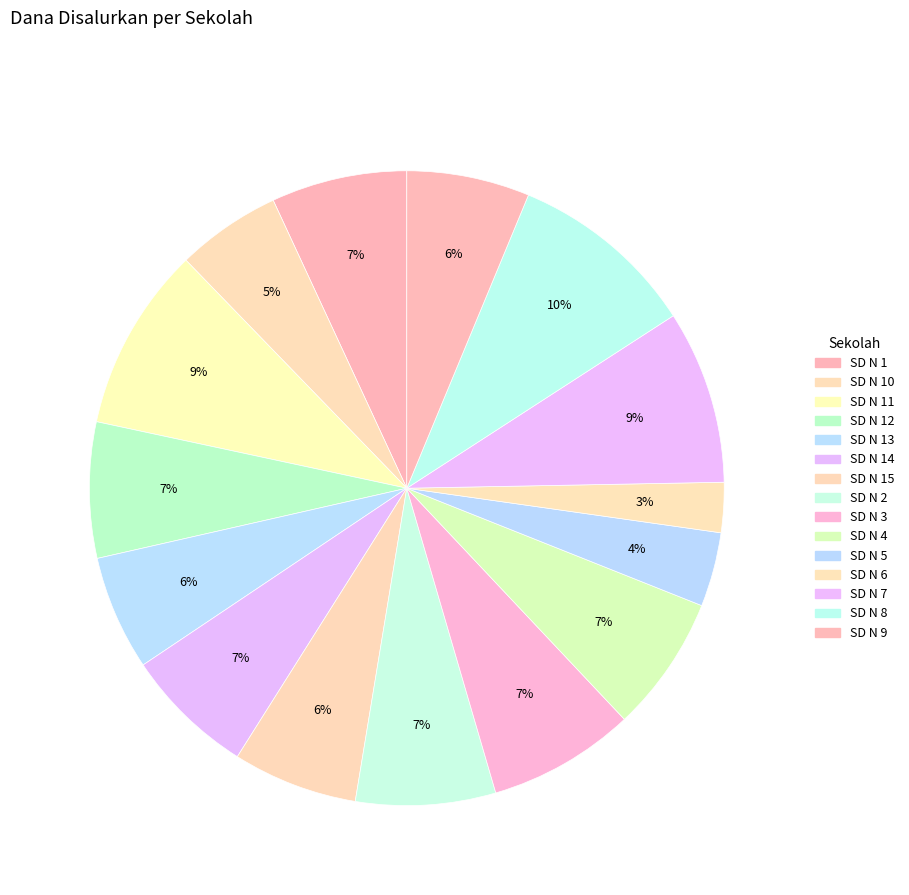

How many slices are in this pie chart?

15